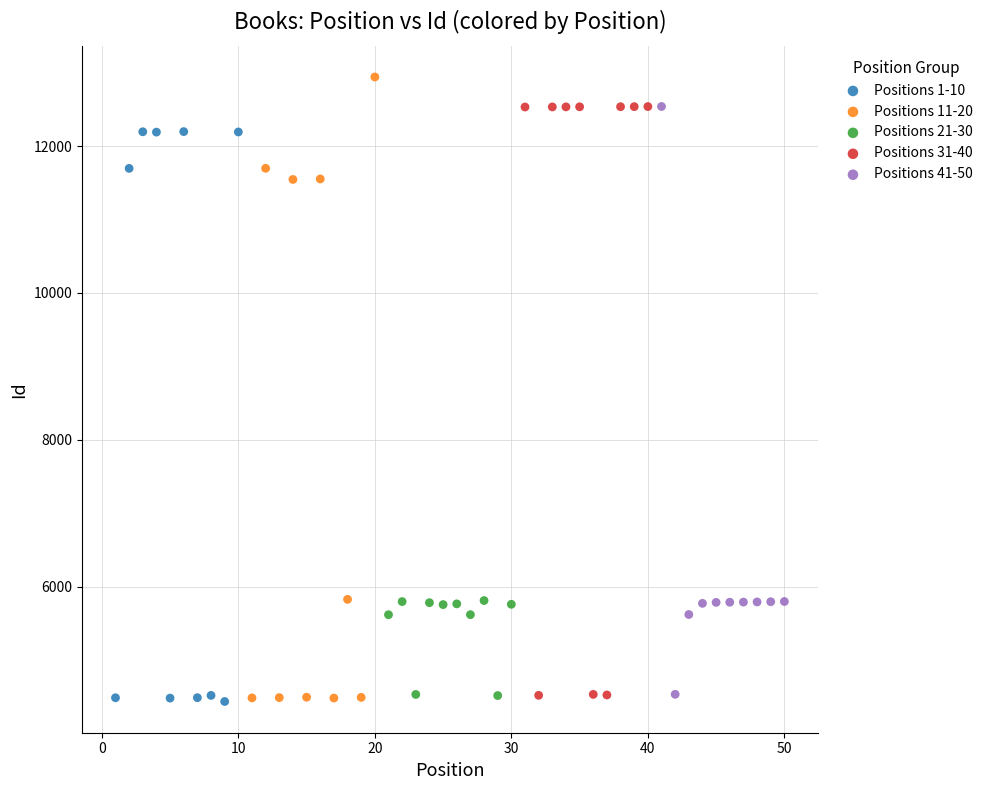

Which series has the widest spread of Y values?

Positions 11-20